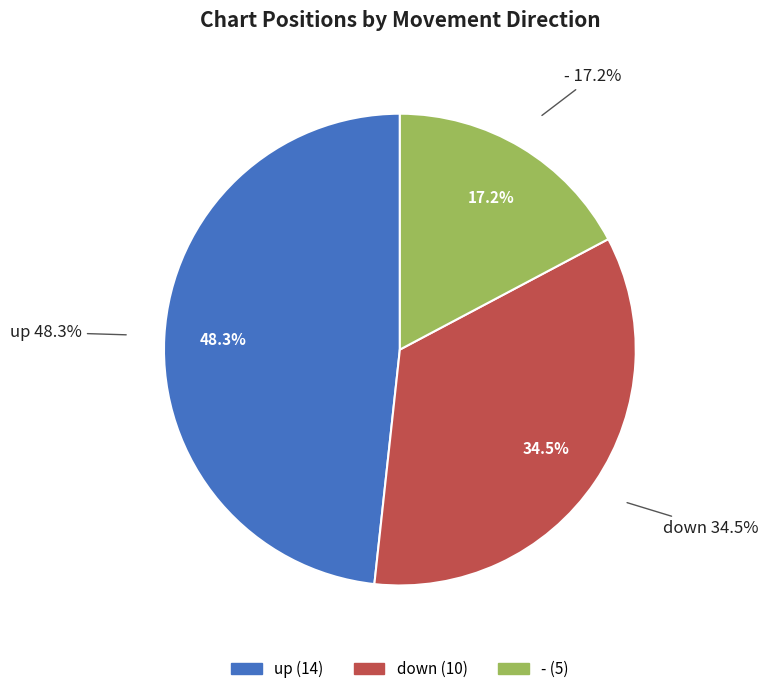

The down slice represents 34% of the pie. True or false?

True